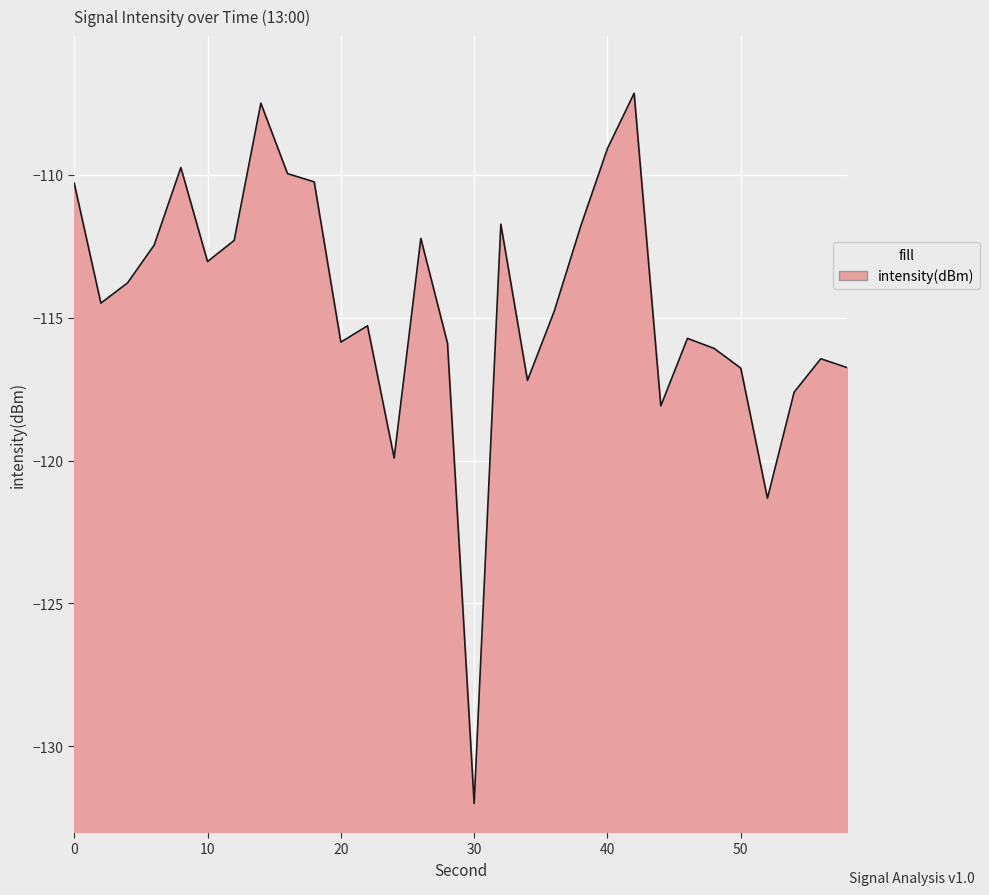

Read the value at 30.

-132.0